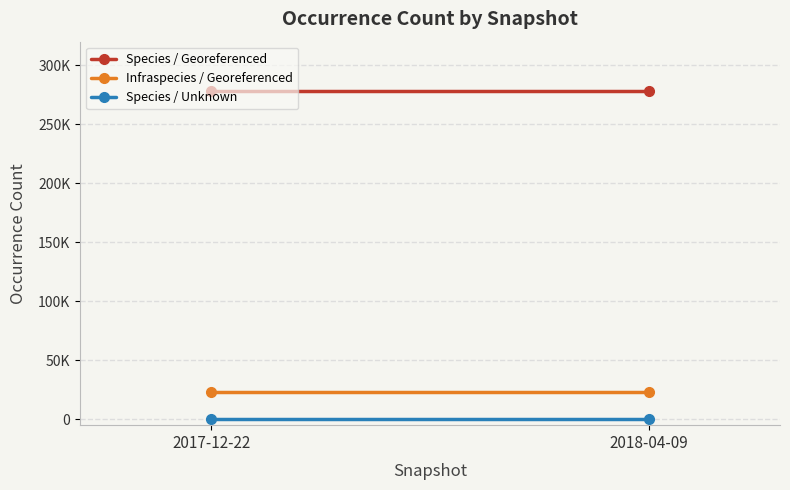

True or false: Species / Unknown has a value of 3 at 2018-04-09.

False